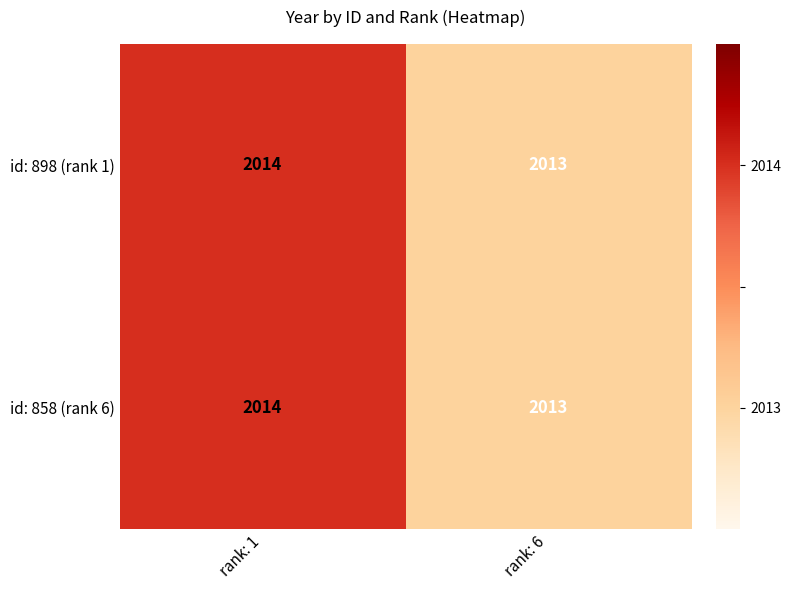

What is the minimum value for id: 858 (rank 6)?

2013